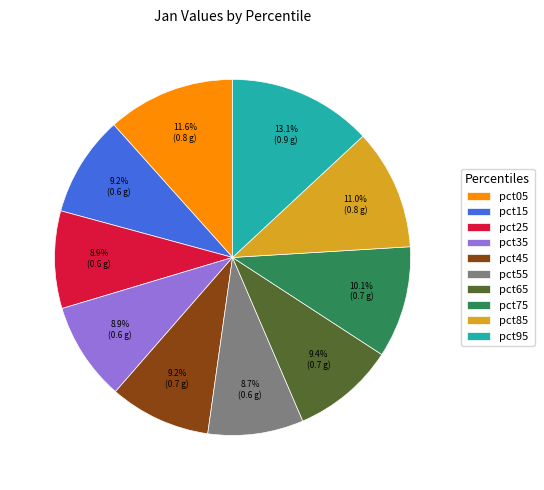

To the nearest percent, what is the difference between the pct05 and pct65 slice percentages?

2%